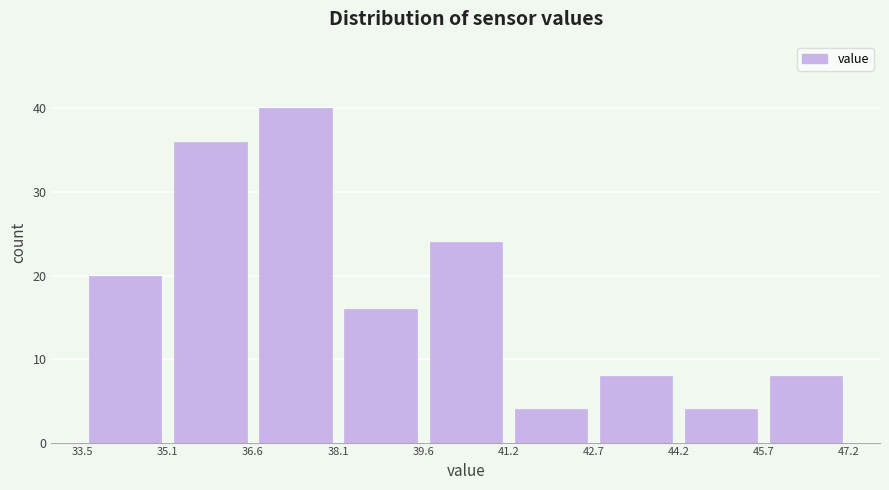

Over which range of the x-axis is the bar tallest?

36.6 to 38.1